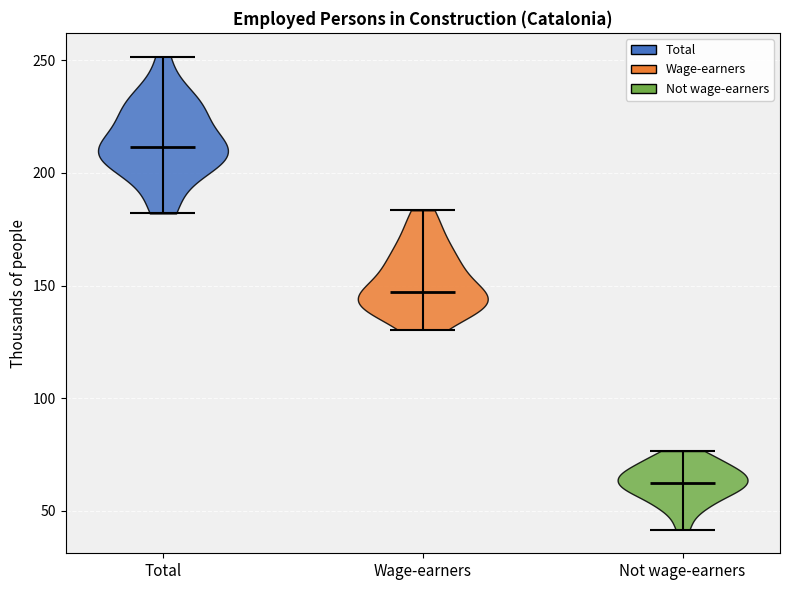

Reading left to right, read every violin against the y-axis: where its median line is, and the lowest and highest points it reaches. The values are not printed on the chart, so give them approximately, as read against the axis.

Total: median line 210, lowest point 180, highest point 250
Wage-earners: median line 145, lowest point 130, highest point 185
Not wage-earners: median line 60, lowest point 40, highest point 75